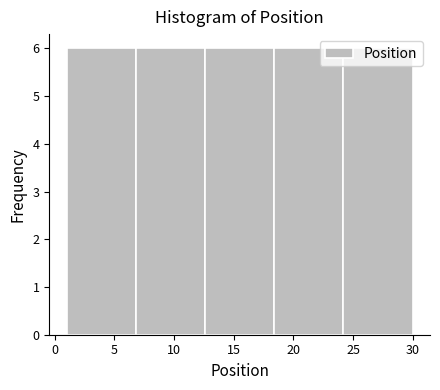

Reading left to right, transcribe this chart: for each bar, give the range it covers on the x-axis and its height. Neither the bar edges nor the heights are printed on the chart, so give them approximately, as read against the axes.

1.0 to 6.8: 6
6.8 to 12.6: 6
12.6 to 18.4: 6
18.4 to 24.2: 6
24.2 to 30.0: 6